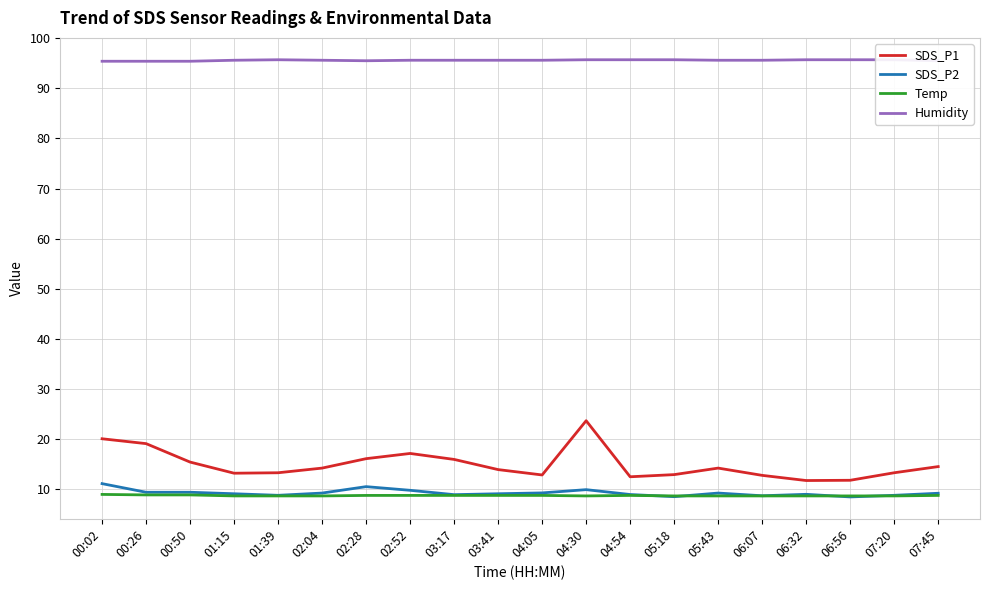

What is the difference between the highest and lowest values at 06:32?

87.0